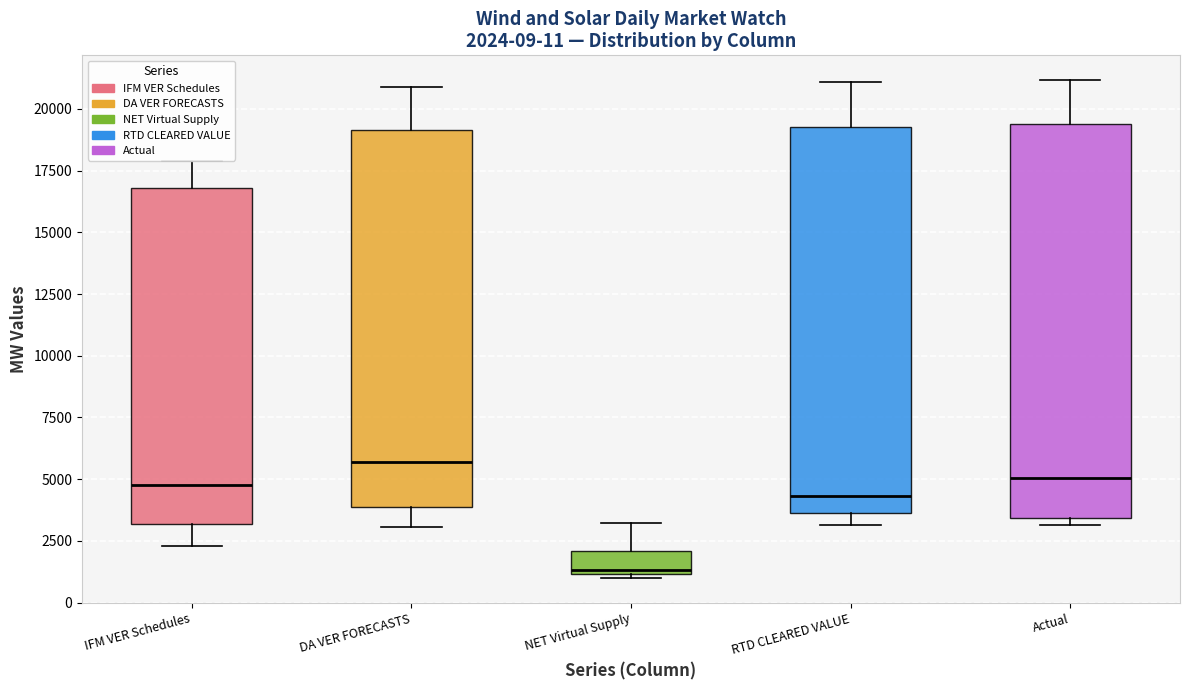

Which box's median line is the lowest?

NET Virtual Supply